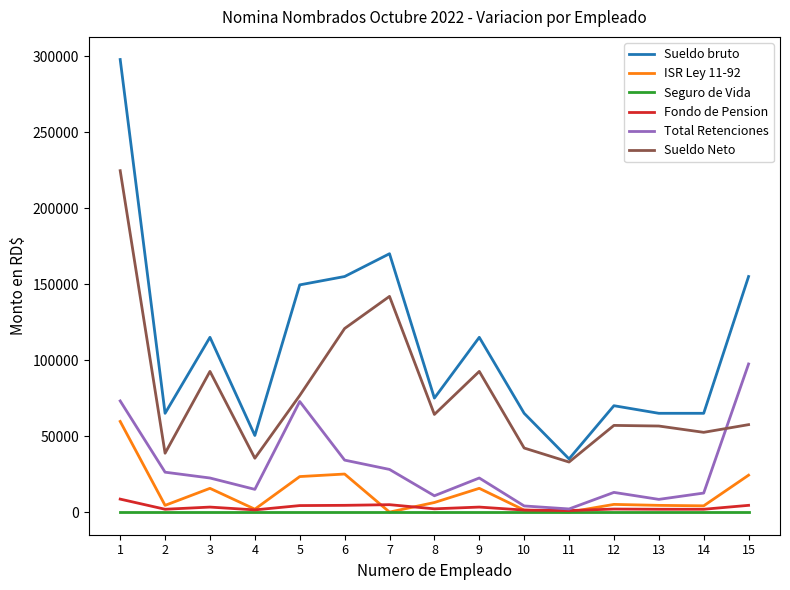

What is the greatest value displayed?

297780.0